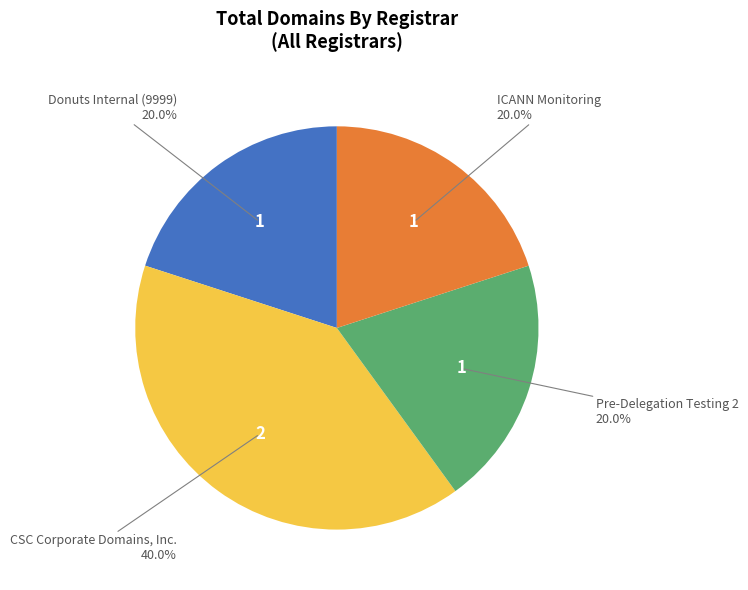

Is there a majority slice in this chart?

No